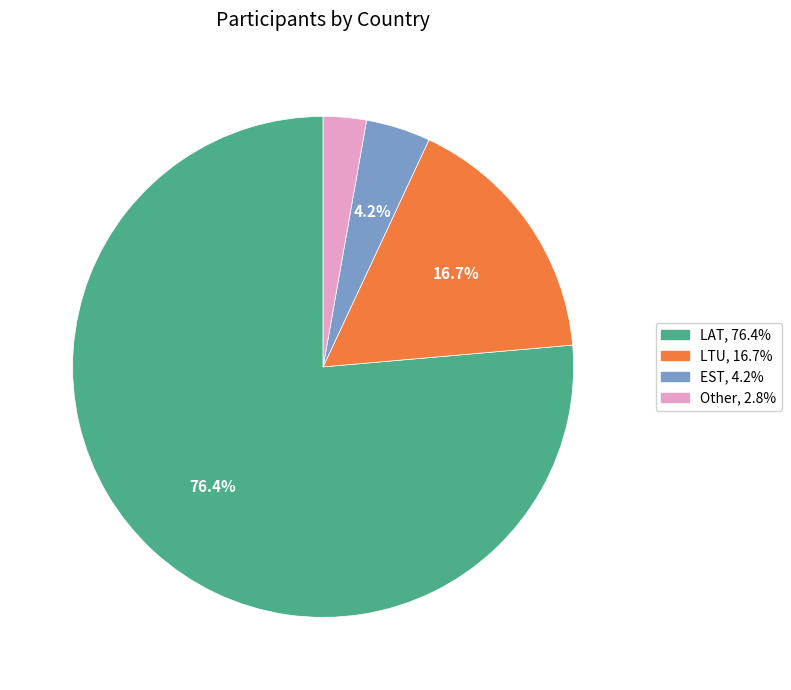

To the nearest percent, what is the combined percentage of LTU and EST?

21%